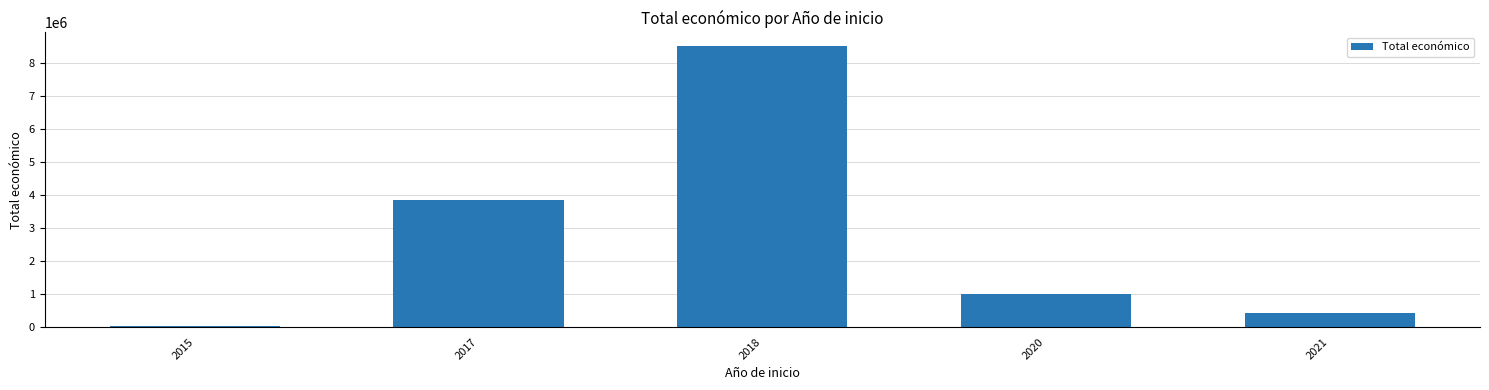

Between 2017 and 2015, which is larger?

2017